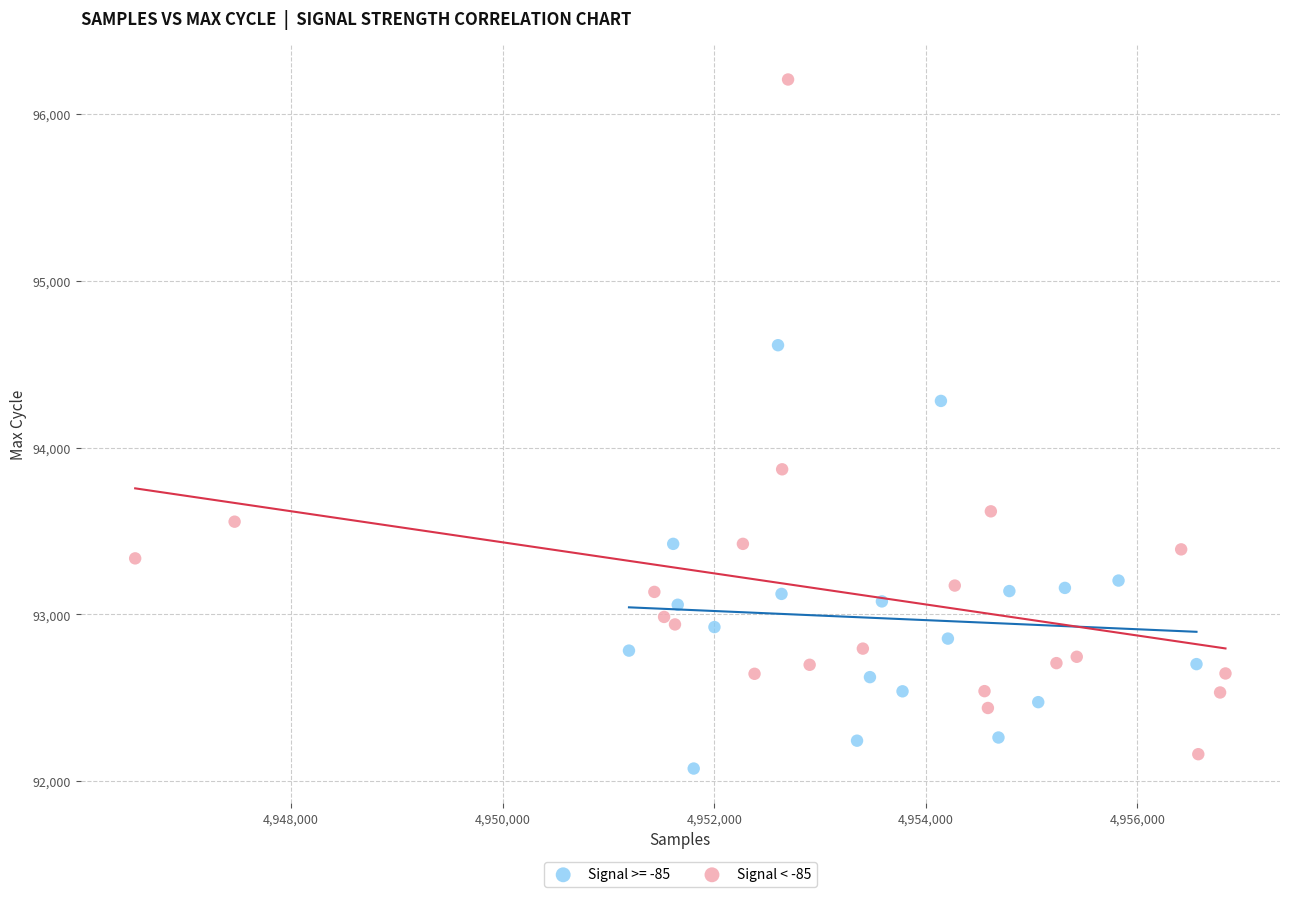

Which series reaches the maximum Y coordinate?

Signal < -85